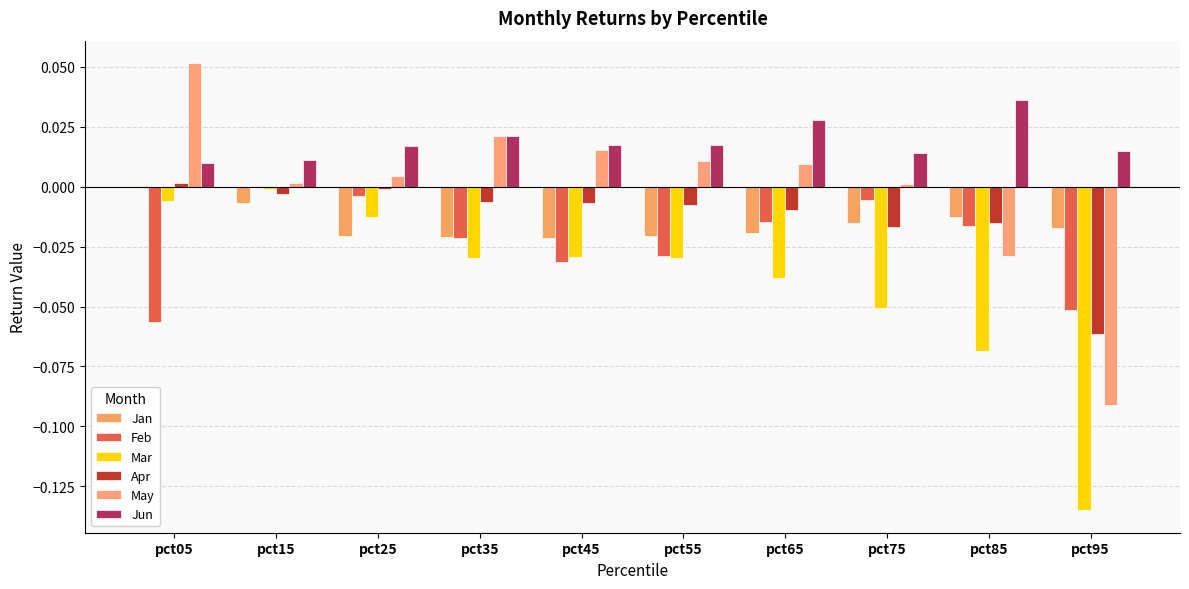

How many positive values does the Feb series have?

1